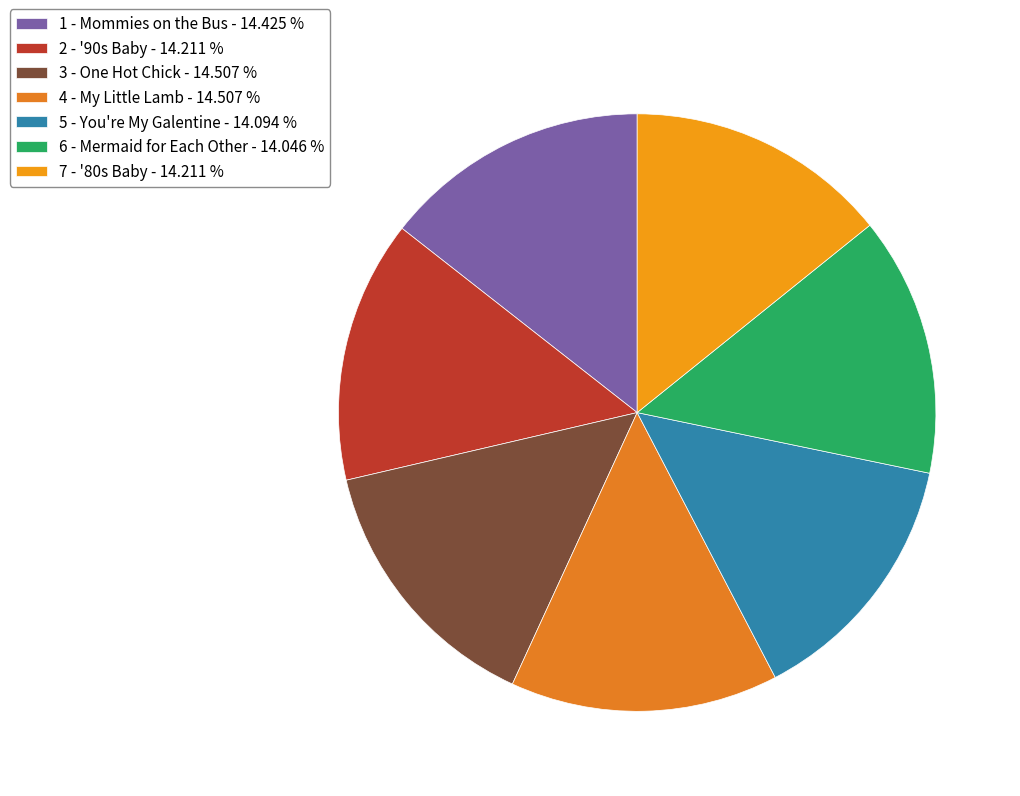

Is 3 - One Hot Chick the majority of the pie?

No